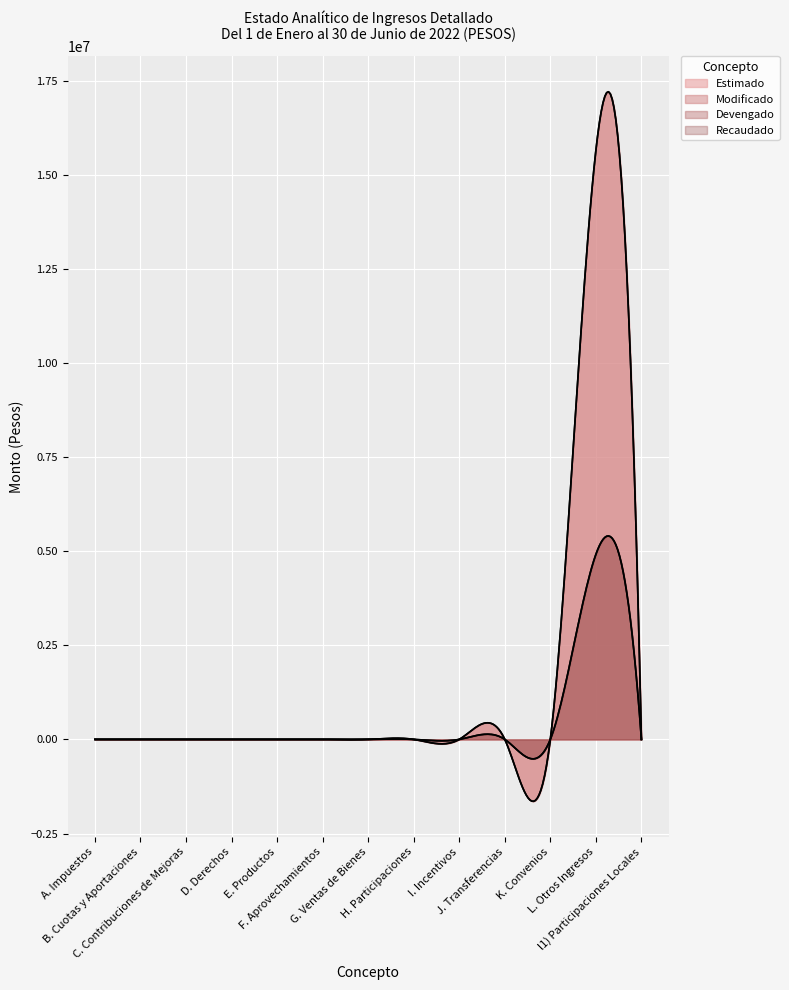

Is the value of Modificado at I. Incentivos greater than the value of Recaudado at L. Otros Ingresos?

No